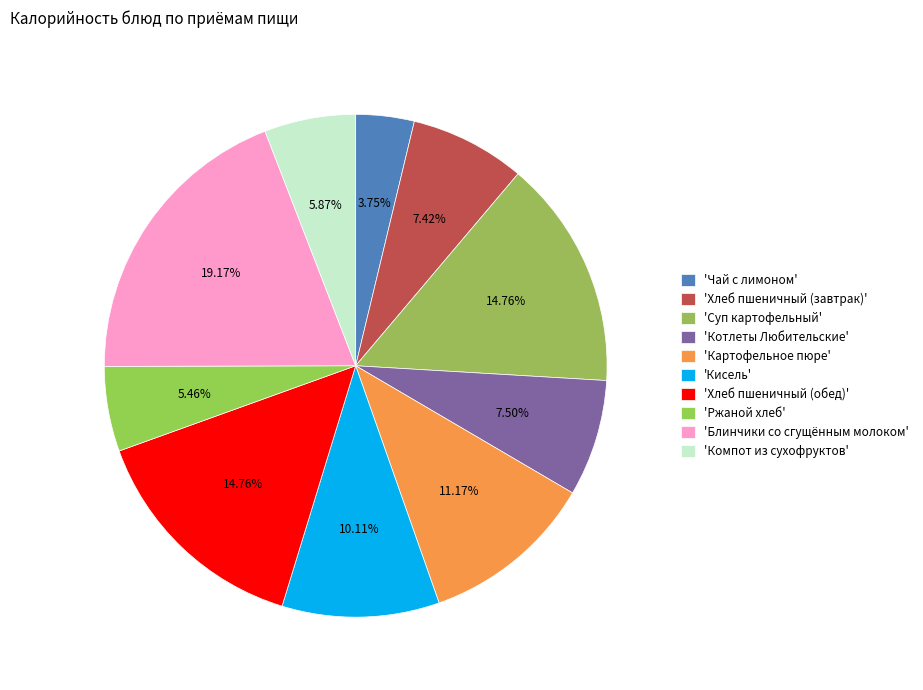

Count the number of slices in the pie.

10